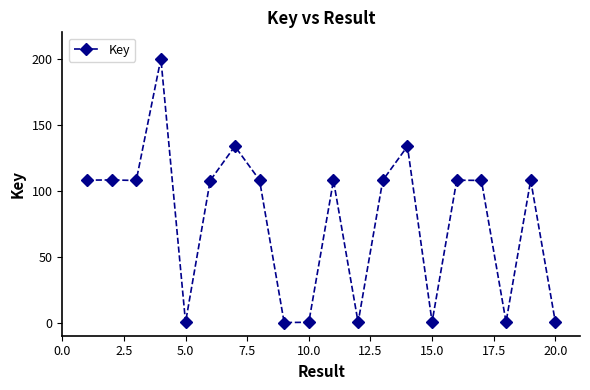

What is the value of the 7th point from the left?

133.6